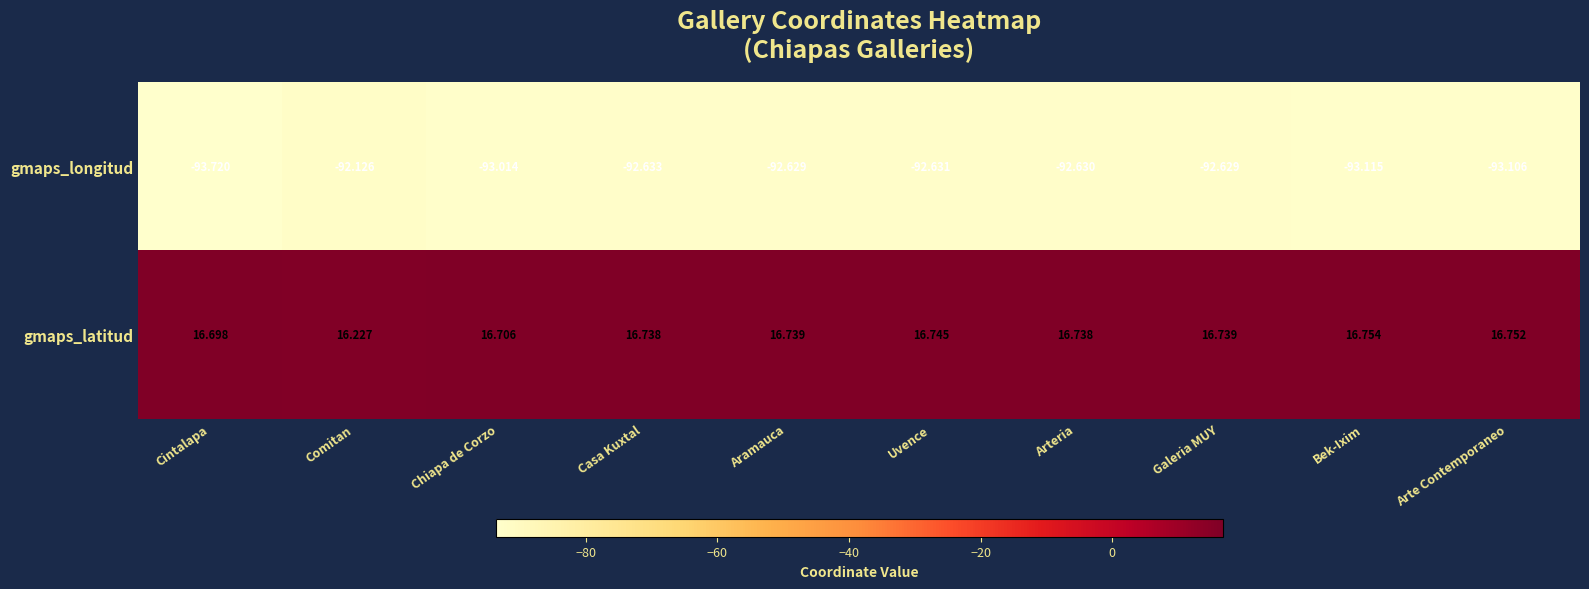

Between Aramauca and Bek-Ixim, which series saw the biggest shift?

gmaps_longitud